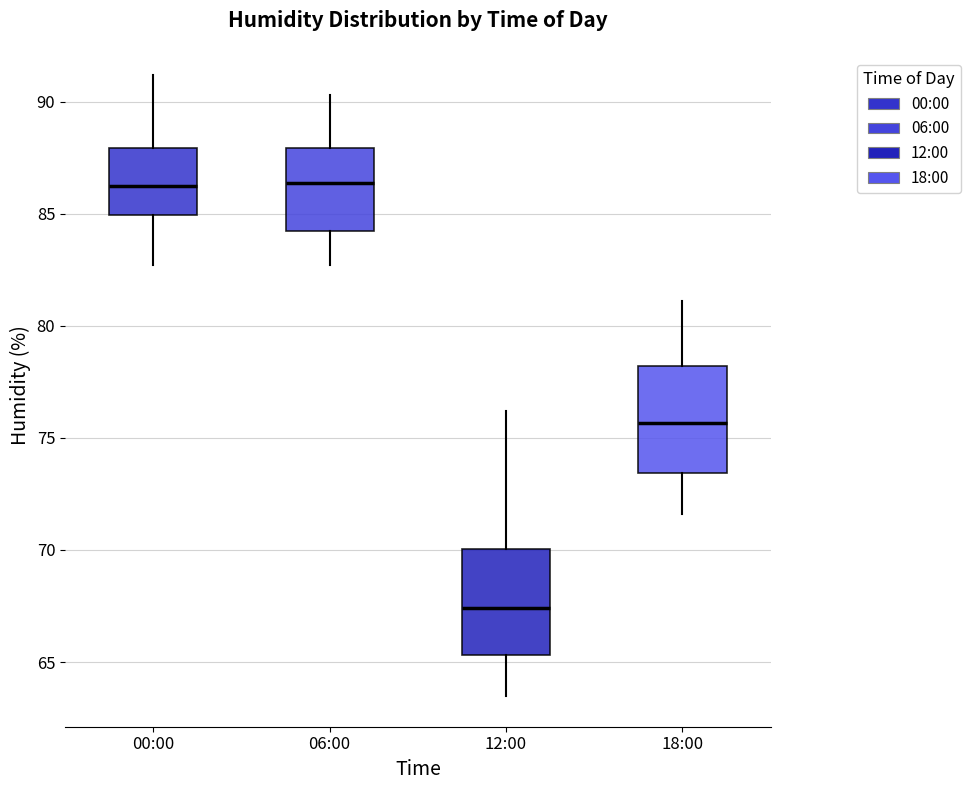

Where is the lower edge of the box for 00:00 on the y-axis? The values are not printed on the chart, so give them approximately, as read against the axis.

85.0